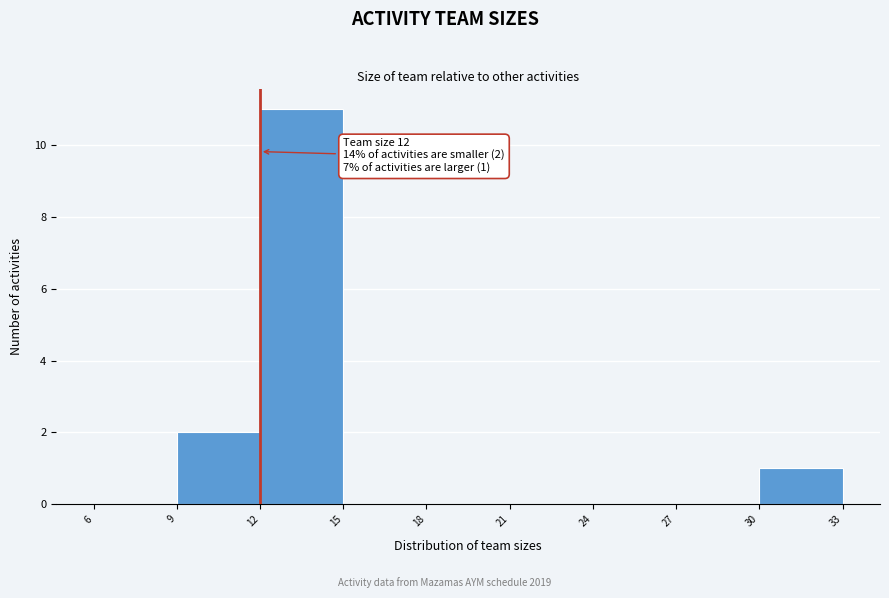

Which range on the x-axis has the tallest bar?

12 to 15